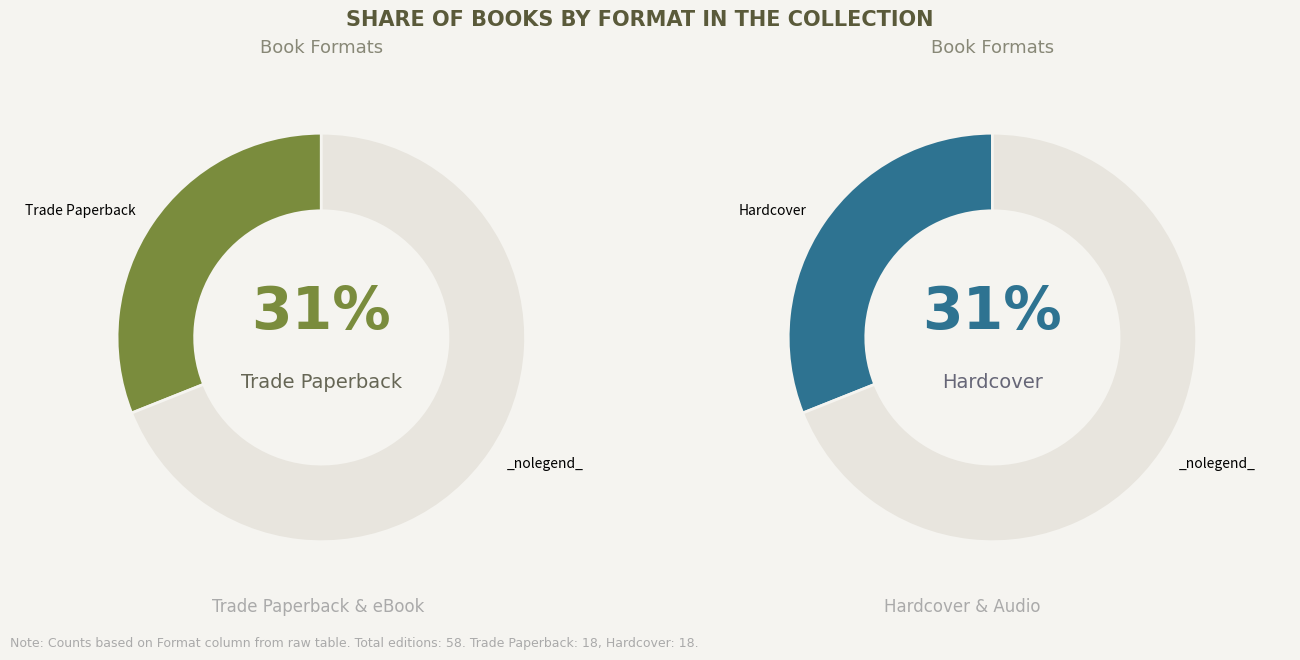

Is there any slice that represents more than half of the pie?

No